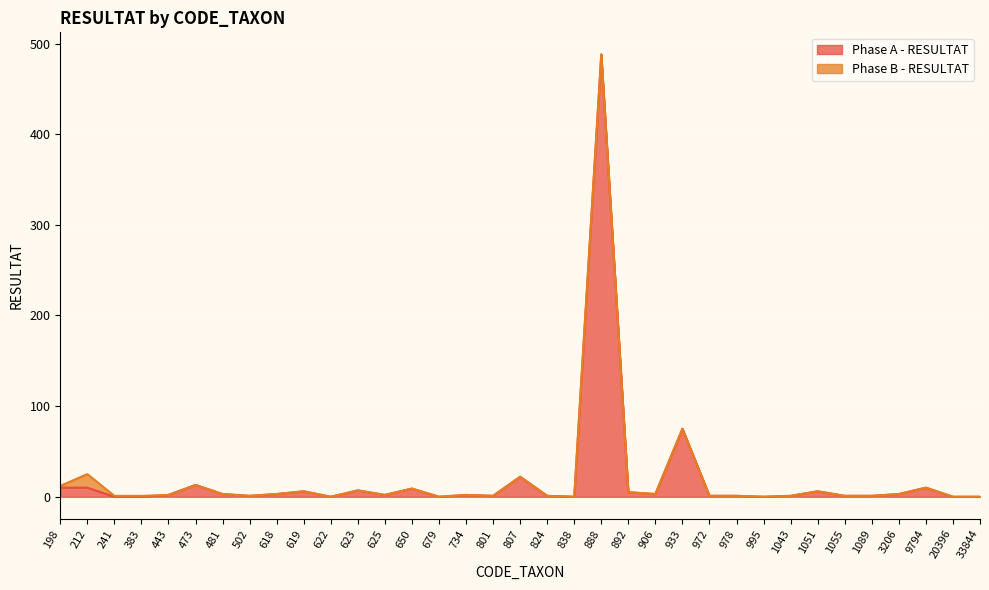

What is the difference between the values at 9794 and 1089?

9